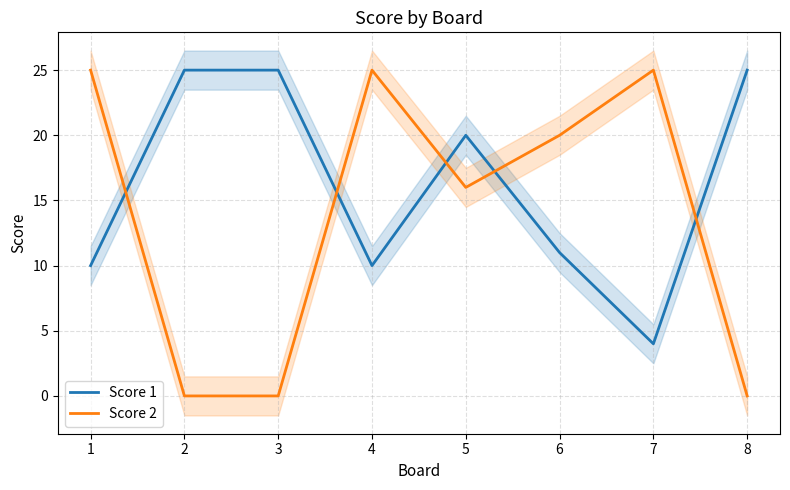

Where do Score 1 and Score 2 first cross each other?

1 and 2